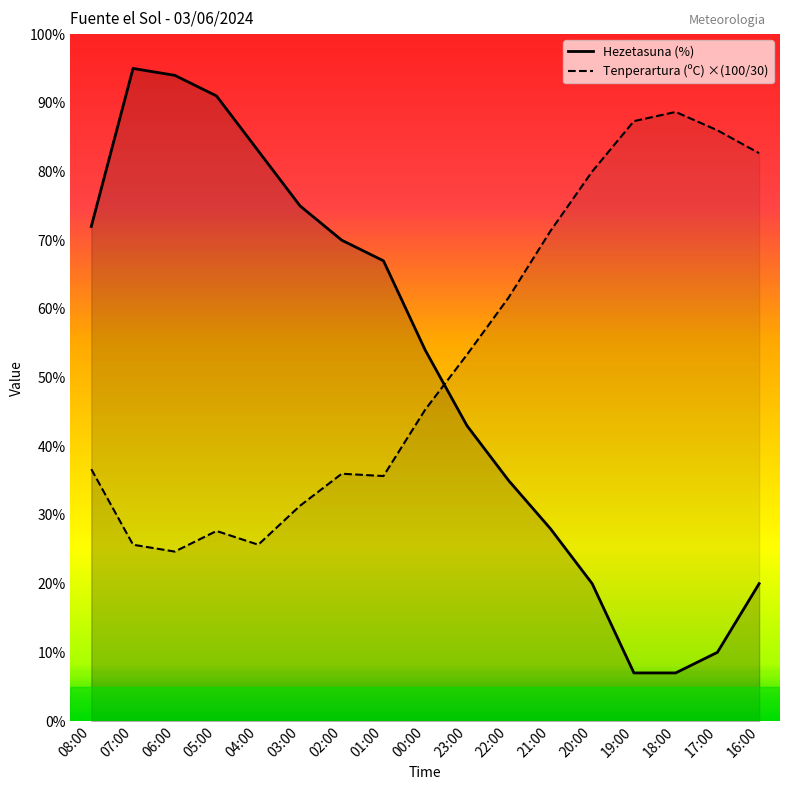

After their last crossing, which series has the higher values: Tenperartura (ºC) ×(100/30) or Hezetasuna (%)?

Tenperartura (ºC) ×(100/30)